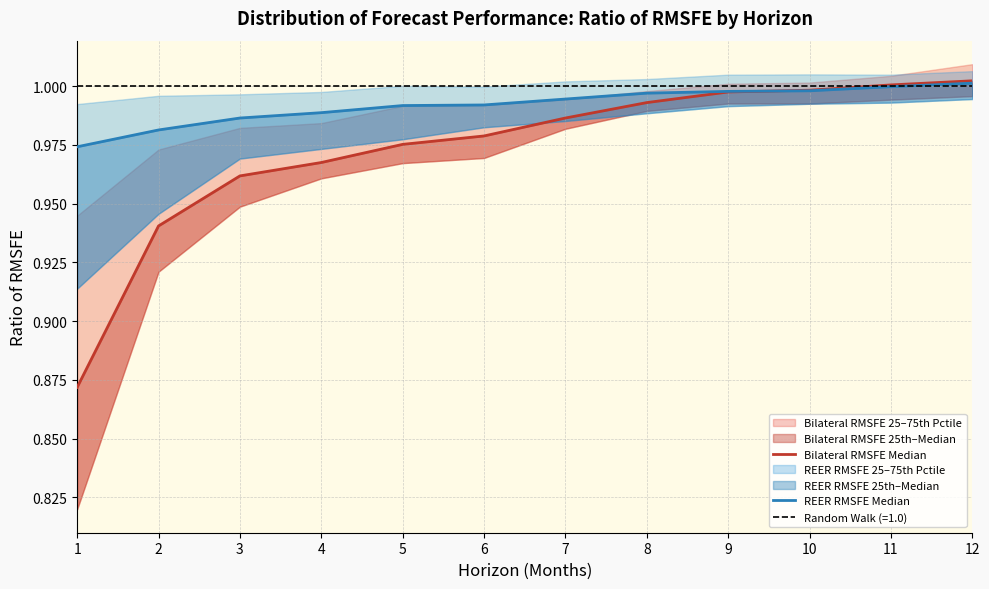

What is the highest value of the Bilateral RMSFE Median series?

1.0